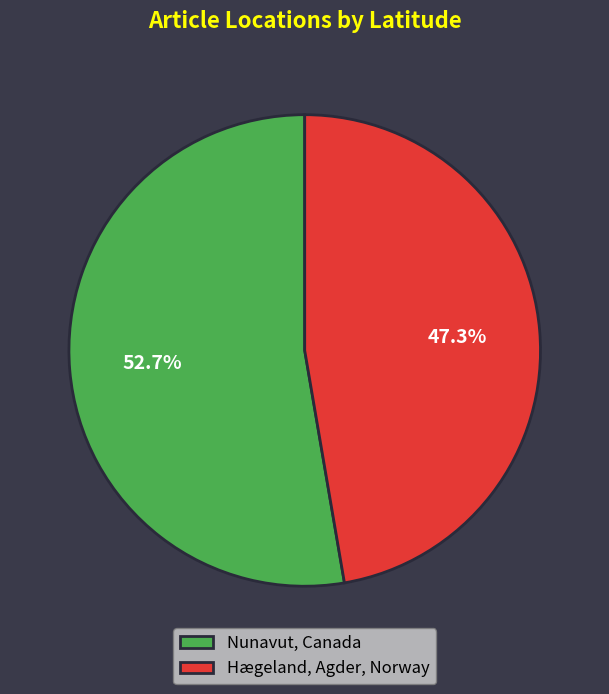

Is the sum of Hægeland, Agder, Norway and Nunavut, Canada greater than half?

Yes